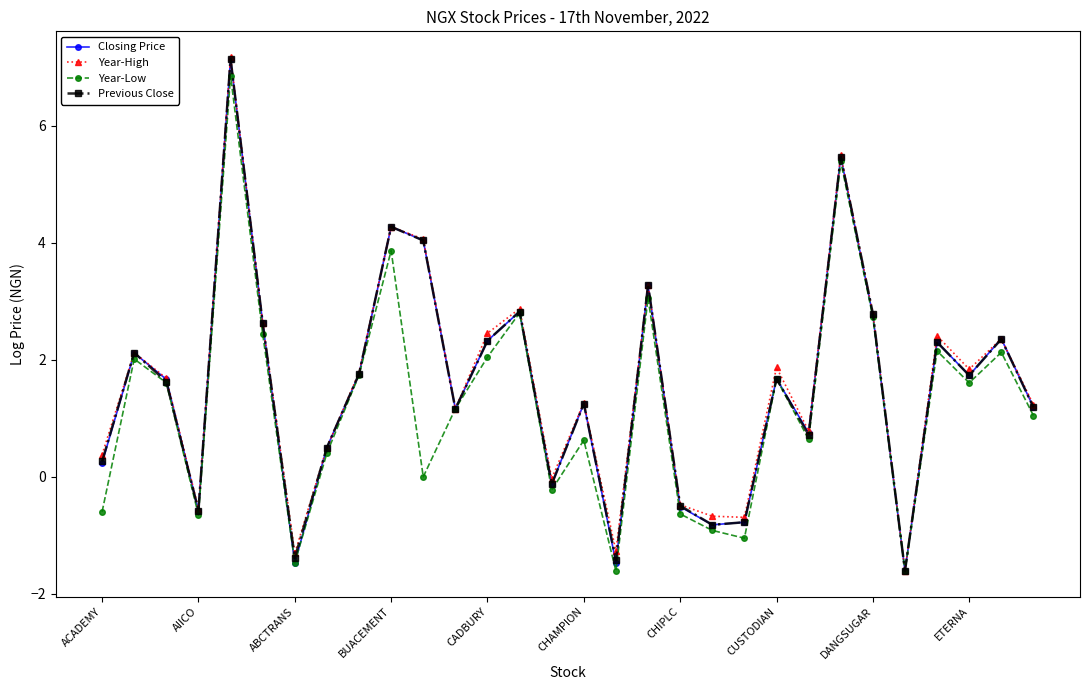

What is the minimum value shown in the chart?

-1.6